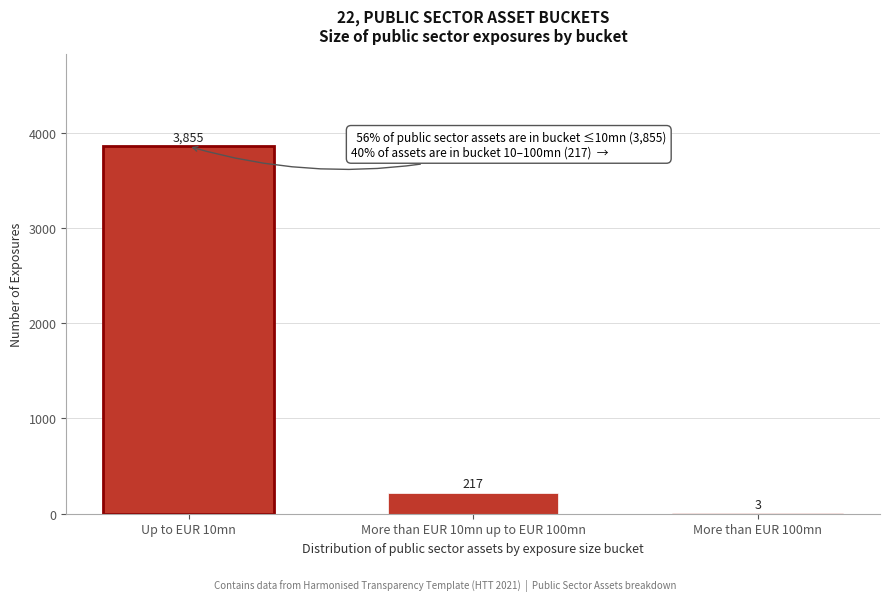

Reading left to right, list all the values displayed in this chart.

Up to EUR 10mn=3855	More than EUR 10mn up to EUR 100mn=217	More than EUR 100mn=3